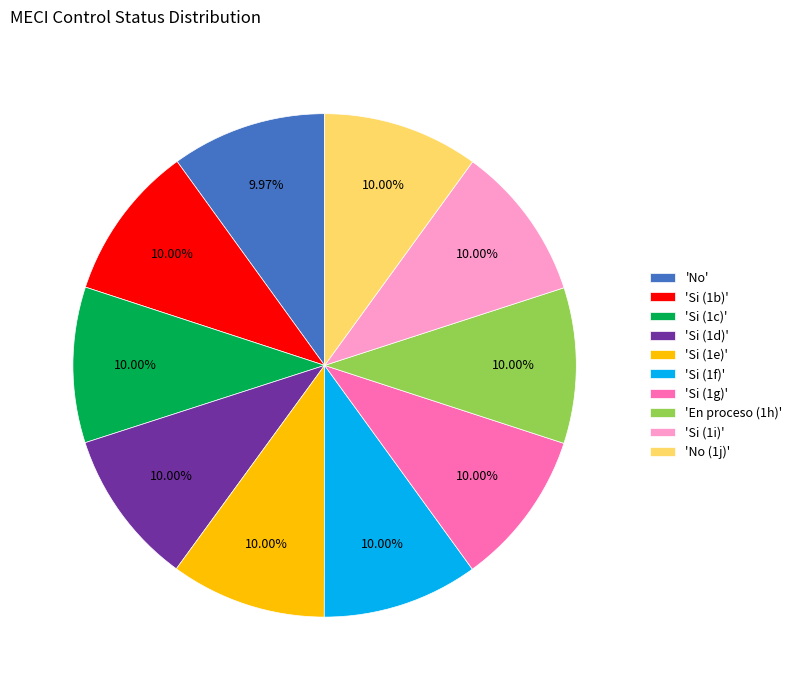

Is the sum of 'Si (1f)' and 'Si (1c)' greater than half?

No